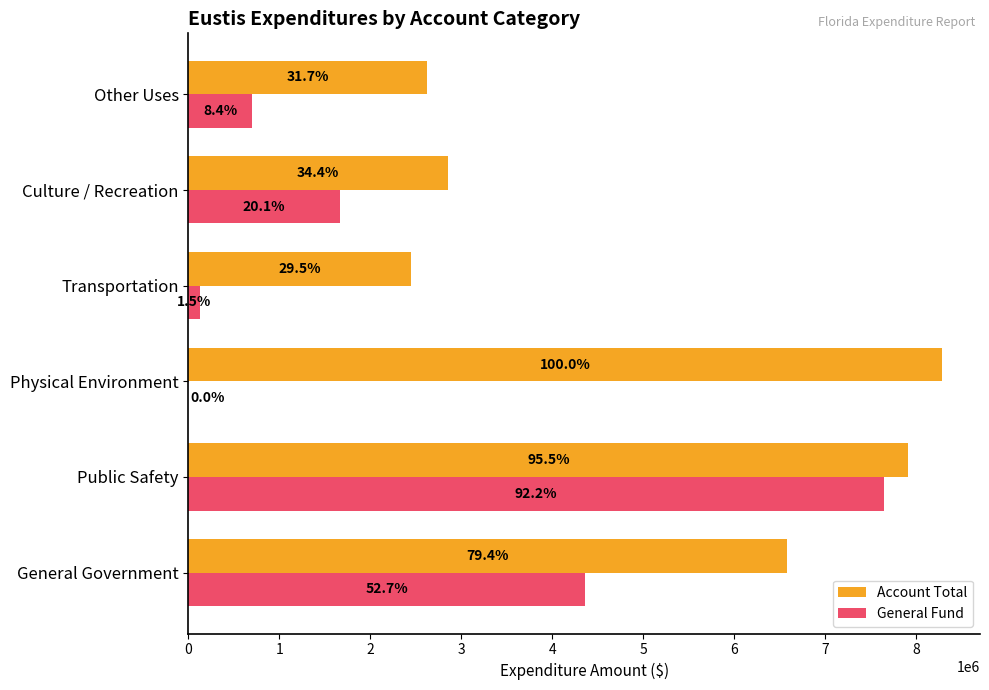

What are all the series names shown in the legend?

Account Total, General Fund